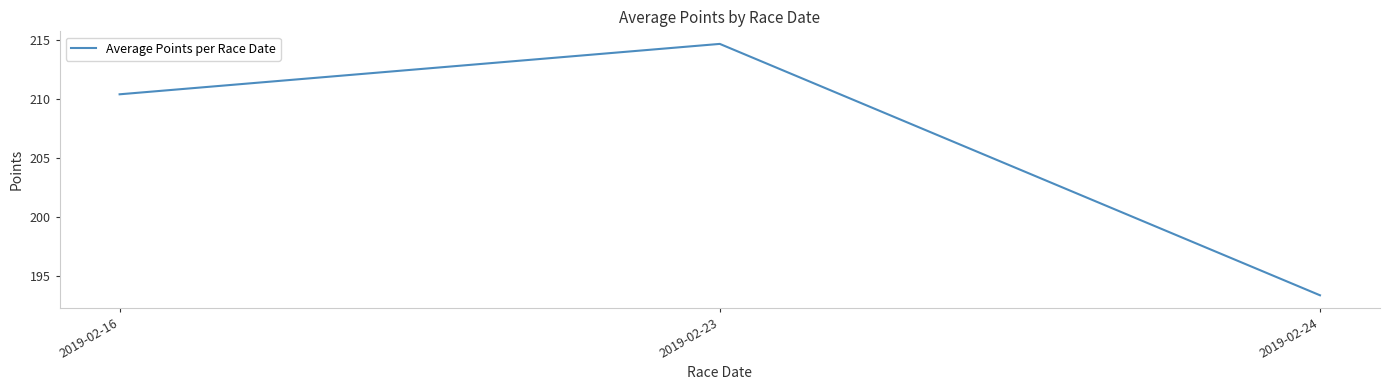

Which has a higher value, 2019-02-16 or 2019-02-23?

2019-02-23